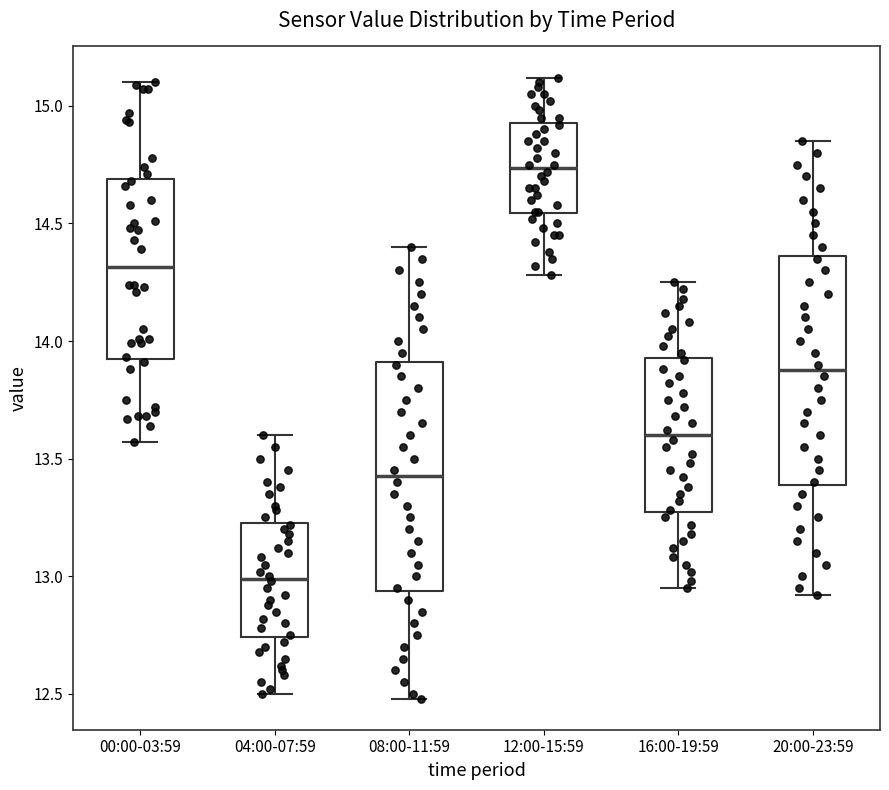

Which box has the highest median line?

12:00-15:59